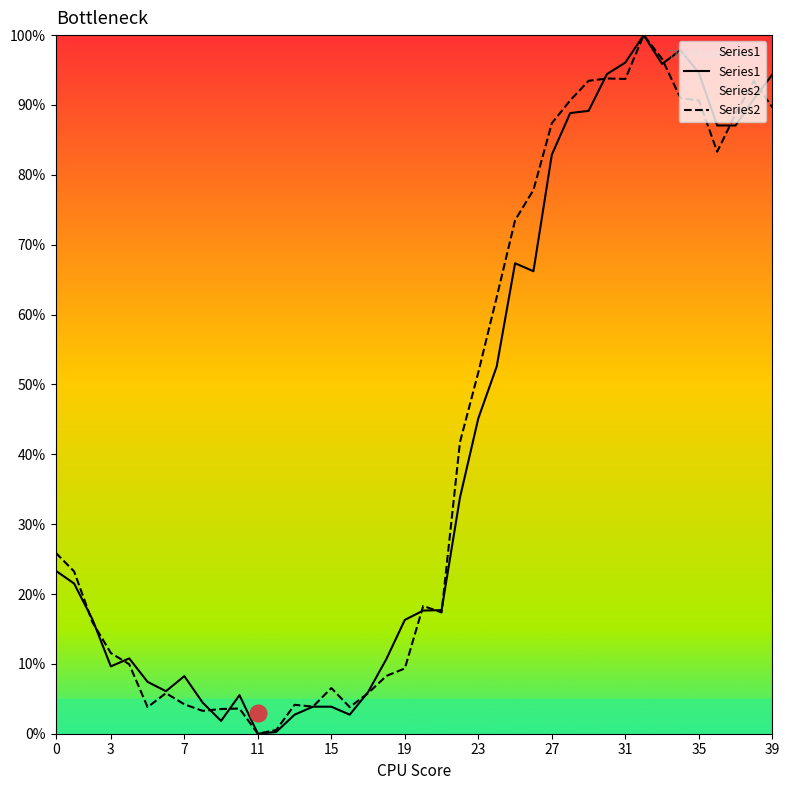

In Series1, how many points are lower than both neighbors (excluding endpoints)?

7